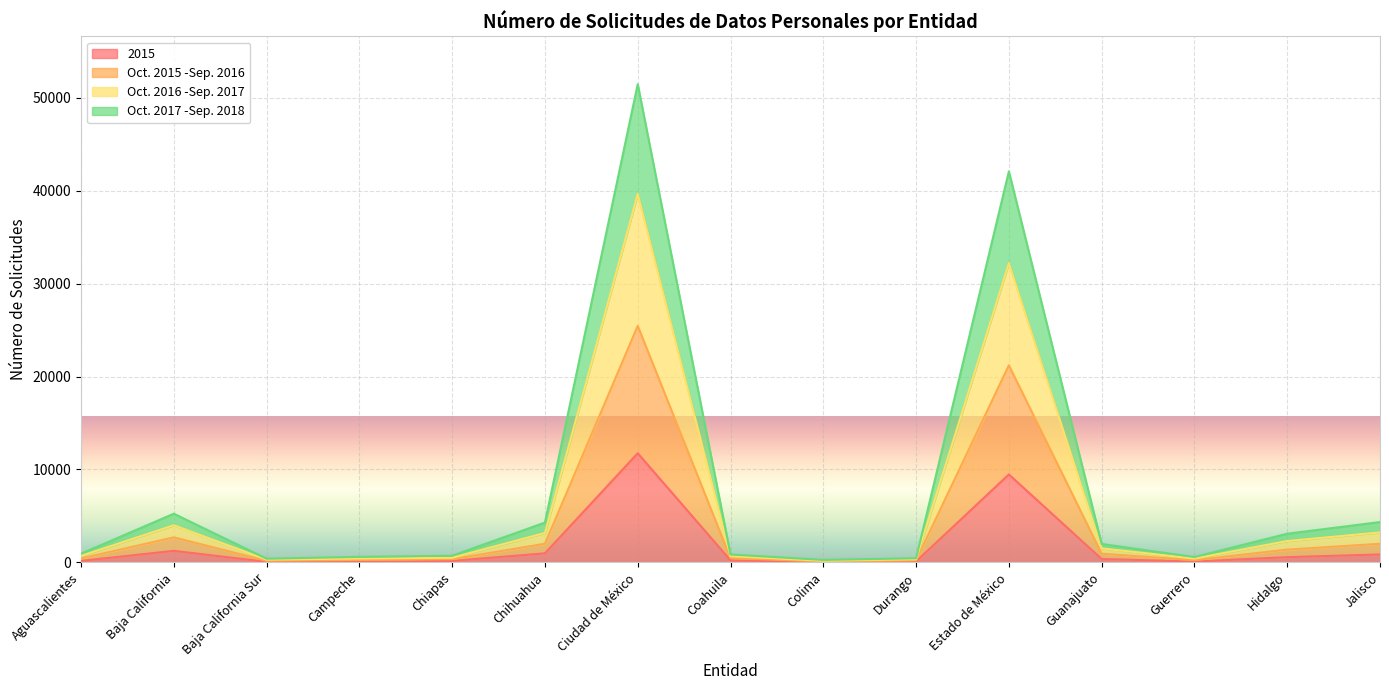

Where is the first local maximum for Oct. 2015 -Sep. 2016?

Baja California